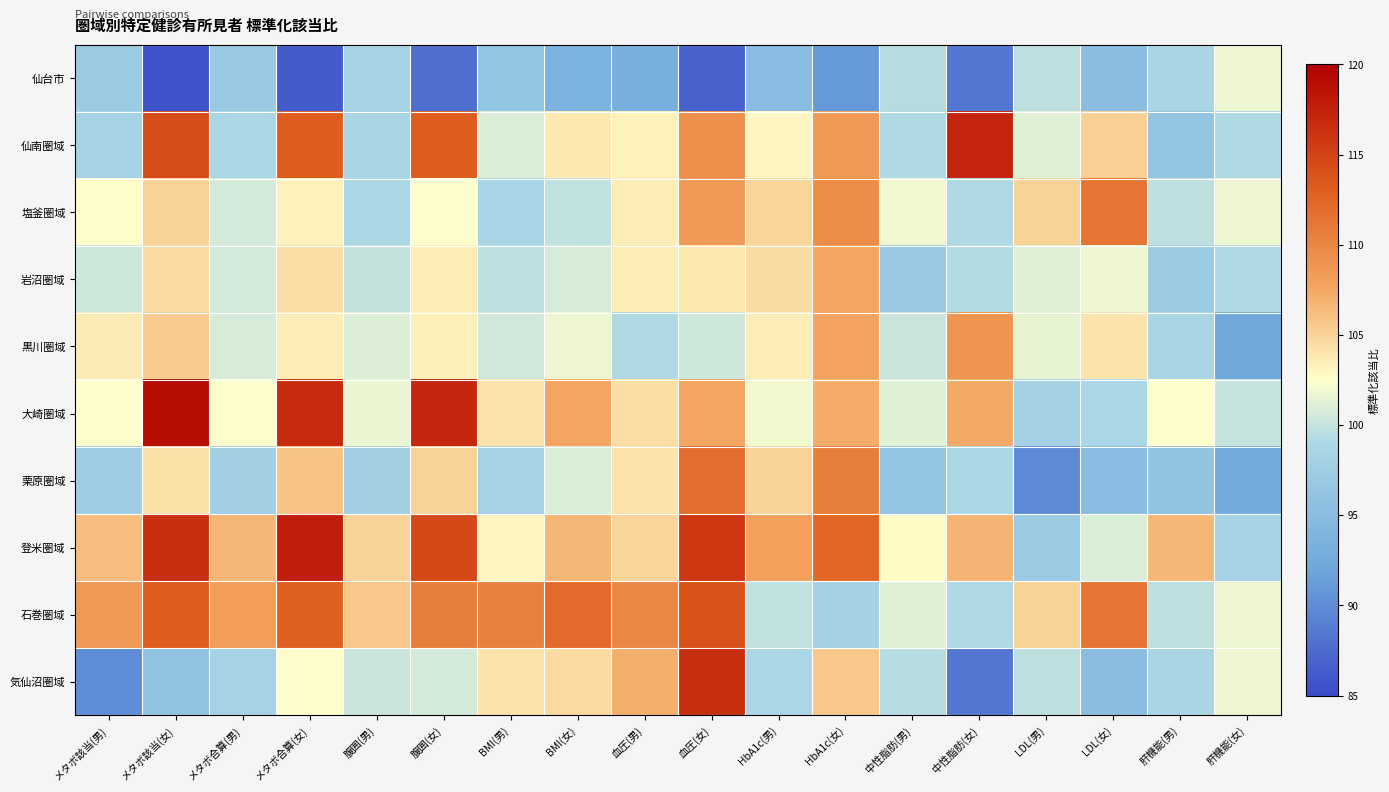

Reading left to right, extract all data points from this chart.

仙台市: メタボ該当(男)=97.1	メタボ該当(女)=85.6	メタボ合算(男)=97.0	メタボ合算(女)=86.3	腹囲(男)=98.3	腹囲(女)=87.8	BMI(男)=96.3	BMI(女)=93.6	血圧(男)=93.2	血圧(女)=86.8	HbA1c(男)=95.0	HbA1c(女)=90.9	中性脂肪(男)=99.4	中性脂肪(女)=88.3	LDL(男)=99.7	LDL(女)=95.1	肝機能(男)=98.7	肝機能(女)=101.7
仙南圏域: メタボ該当(男)=98.2	メタボ該当(女)=114.4	メタボ合算(男)=98.9	メタボ合算(女)=113.3	腹囲(男)=98.6	腹囲(女)=113.2	BMI(男)=100.9	BMI(女)=103.9	血圧(男)=103.2	血圧(女)=109.5	HbA1c(男)=103.0	HbA1c(女)=108.5	中性脂肪(男)=99.2	中性脂肪(女)=117.2	LDL(男)=101.2	LDL(女)=105.2	肝機能(男)=96.2	肝機能(女)=99.1
塩釜圏域: メタボ該当(男)=102.6	メタボ該当(女)=105.0	メタボ合算(男)=100.6	メタボ合算(女)=103.2	腹囲(男)=98.8	腹囲(女)=102.4	BMI(男)=98.5	BMI(女)=99.8	血圧(男)=103.5	血圧(女)=108.5	HbA1c(男)=104.8	HbA1c(女)=109.5	中性脂肪(男)=101.9	中性脂肪(女)=99.1	LDL(男)=105.1	LDL(女)=111.3	肝機能(男)=99.7	肝機能(女)=101.8
岩沼圏域: メタボ該当(男)=100.4	メタボ該当(女)=104.6	メタボ合算(男)=100.6	メタボ合算(女)=104.4	腹囲(男)=100.0	腹囲(女)=103.6	BMI(男)=99.7	BMI(女)=100.7	血圧(男)=103.5	血圧(女)=103.8	HbA1c(男)=104.5	HbA1c(女)=107.7	中性脂肪(男)=96.6	中性脂肪(女)=99.3	LDL(男)=101.2	LDL(女)=101.7	肝機能(男)=97.1	肝機能(女)=99.1
黒川圏域: メタボ該当(男)=103.7	メタボ該当(女)=105.4	メタボ合算(男)=100.8	メタボ合算(女)=103.5	腹囲(男)=101.1	腹囲(女)=103.3	BMI(男)=100.5	BMI(女)=101.7	血圧(男)=99.2	血圧(女)=100.4	HbA1c(男)=103.5	HbA1c(女)=107.7	中性脂肪(男)=100.2	中性脂肪(女)=108.8	LDL(男)=101.4	LDL(女)=104.1	肝機能(男)=98.6	肝機能(女)=92.1
大崎圏域: メタボ該当(男)=102.5	メタボ該当(女)=119.0	メタボ合算(男)=102.4	メタボ合算(女)=116.7	腹囲(男)=101.6	腹囲(女)=117.0	BMI(男)=104.0	BMI(女)=107.6	血圧(男)=104.3	血圧(女)=107.6	HbA1c(男)=102.0	HbA1c(女)=107.2	中性脂肪(男)=101.2	中性脂肪(女)=107.3	LDL(男)=98.0	LDL(女)=98.7	肝機能(男)=102.5	肝機能(女)=100.2
栗原圏域: メタボ該当(男)=97.5	メタボ該当(女)=104.2	メタボ合算(男)=97.7	メタボ合算(女)=105.8	腹囲(男)=97.7	腹囲(女)=105.0	BMI(男)=98.2	BMI(女)=101.0	血圧(男)=104.1	血圧(女)=111.9	HbA1c(男)=105.0	HbA1c(女)=110.6	中性脂肪(男)=96.2	中性脂肪(女)=98.9	LDL(男)=89.7	LDL(女)=95.0	肝機能(男)=96.0	肝機能(女)=92.6
登米圏域: メタボ該当(男)=106.3	メタボ該当(女)=116.5	メタボ合算(男)=106.6	メタボ合算(女)=117.7	腹囲(男)=105.0	腹囲(女)=114.6	BMI(男)=103.1	BMI(女)=106.7	血圧(男)=104.8	血圧(女)=115.8	HbA1c(男)=108.0	HbA1c(女)=112.5	中性脂肪(男)=102.6	中性脂肪(女)=106.8	LDL(男)=97.2	LDL(女)=100.9	肝機能(男)=106.6	肝機能(女)=98.2
石巻圏域: メタボ該当(男)=108.6	メタボ該当(女)=113.2	メタボ合算(男)=108.2	メタボ合算(女)=113.0	腹囲(男)=105.7	腹囲(女)=110.7	BMI(男)=110.5	BMI(女)=112.2	血圧(男)=110.0	血圧(女)=113.9	HbA1c(男)=99.8	HbA1c(女)=98.1	中性脂肪(男)=101.2	中性脂肪(女)=99.1	LDL(男)=105.1	LDL(女)=111.3	肝機能(男)=99.7	肝機能(女)=101.8
気仙沼圏域: メタボ該当(男)=90.0	メタボ該当(女)=95.8	メタボ合算(男)=98.2	メタボ合算(女)=102.4	腹囲(男)=100.3	腹囲(女)=100.6	BMI(男)=104.0	BMI(女)=104.6	血圧(男)=107.0	血圧(女)=116.5	HbA1c(男)=98.8	HbA1c(女)=105.7	中性脂肪(男)=99.4	中性脂肪(女)=88.3	LDL(男)=99.7	LDL(女)=95.1	肝機能(男)=98.7	肝機能(女)=101.7